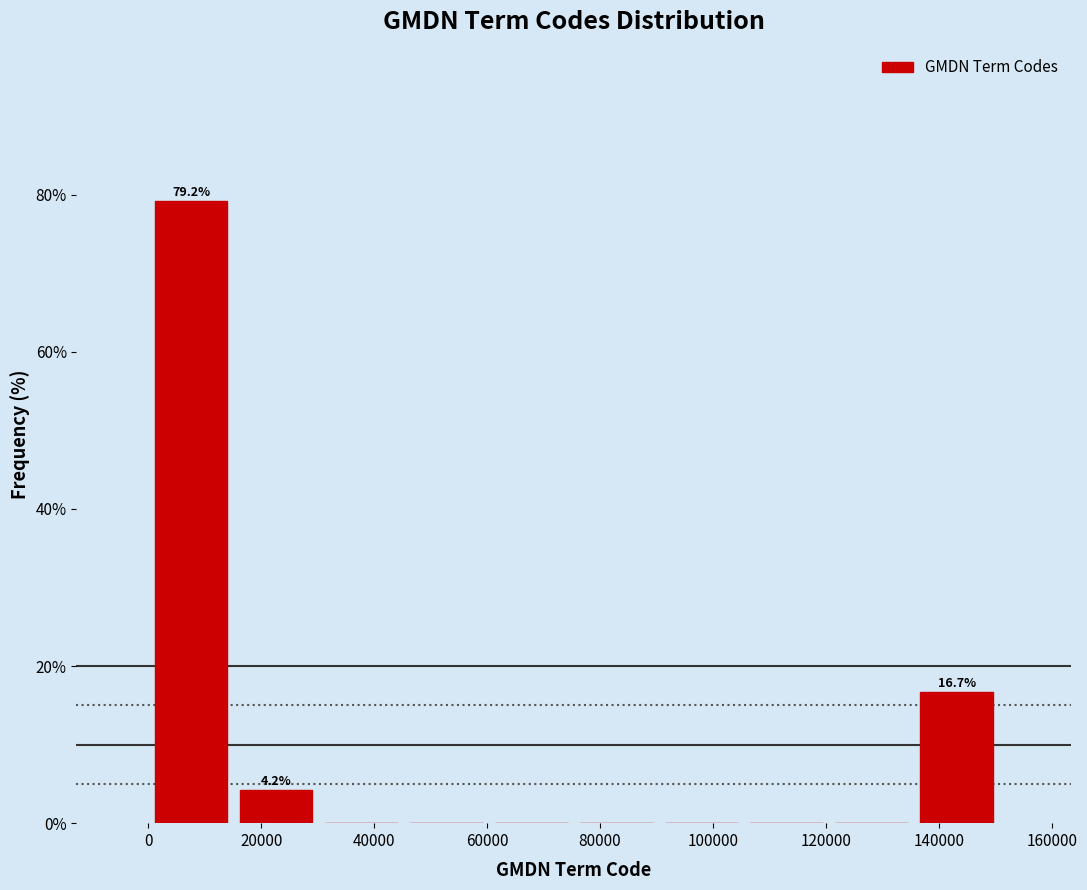

Which range on the x-axis has the tallest bar?

0 to 16000